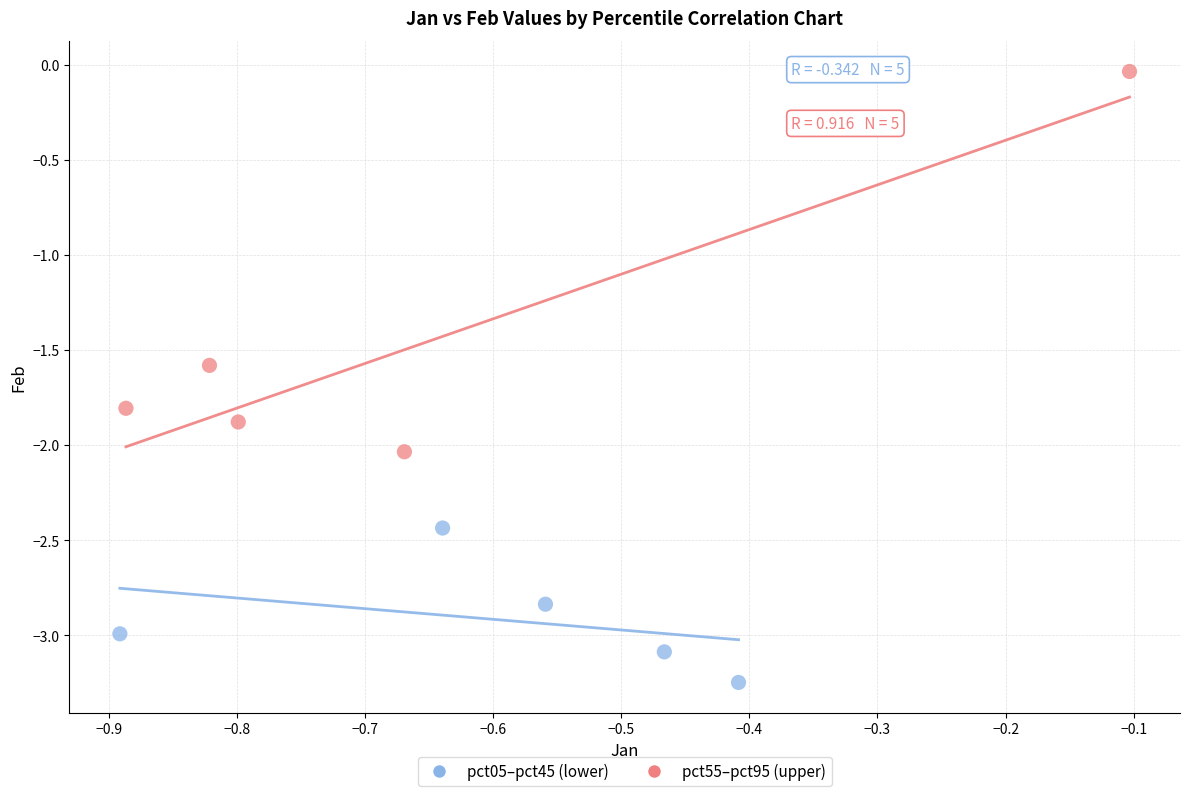

Which series reaches the minimum Y coordinate?

pct05–pct45 (lower)